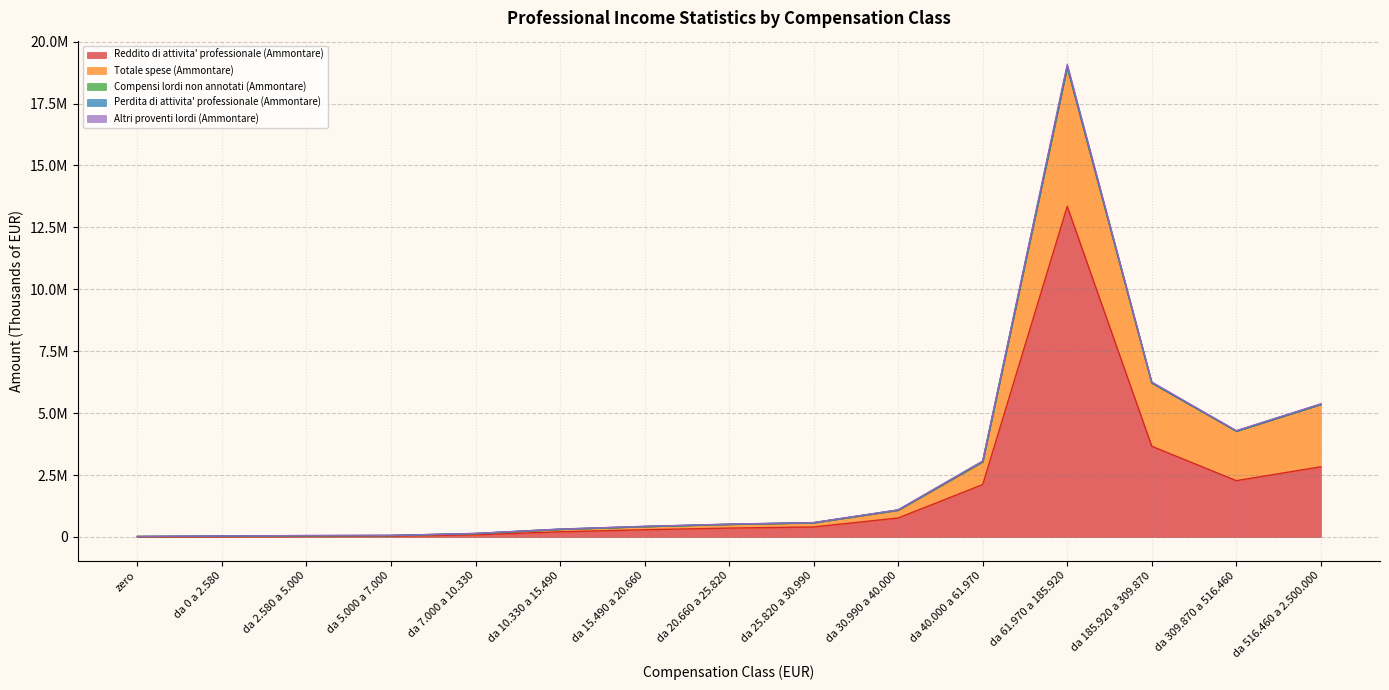

What is the difference between the maximum and minimum values in the Compensi lordi non annotati (Ammontare) series?

30312